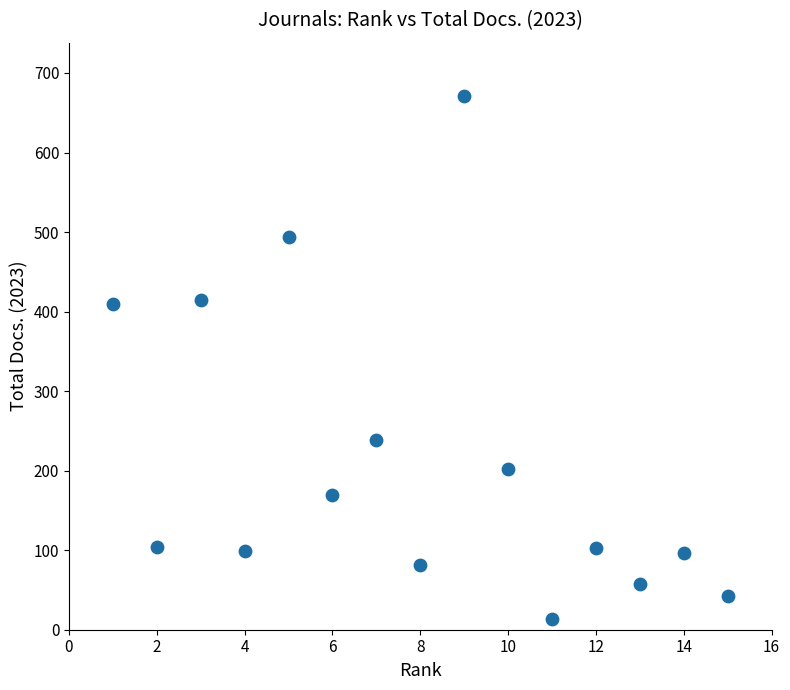

What is the range of Y values (max minus min)?

657